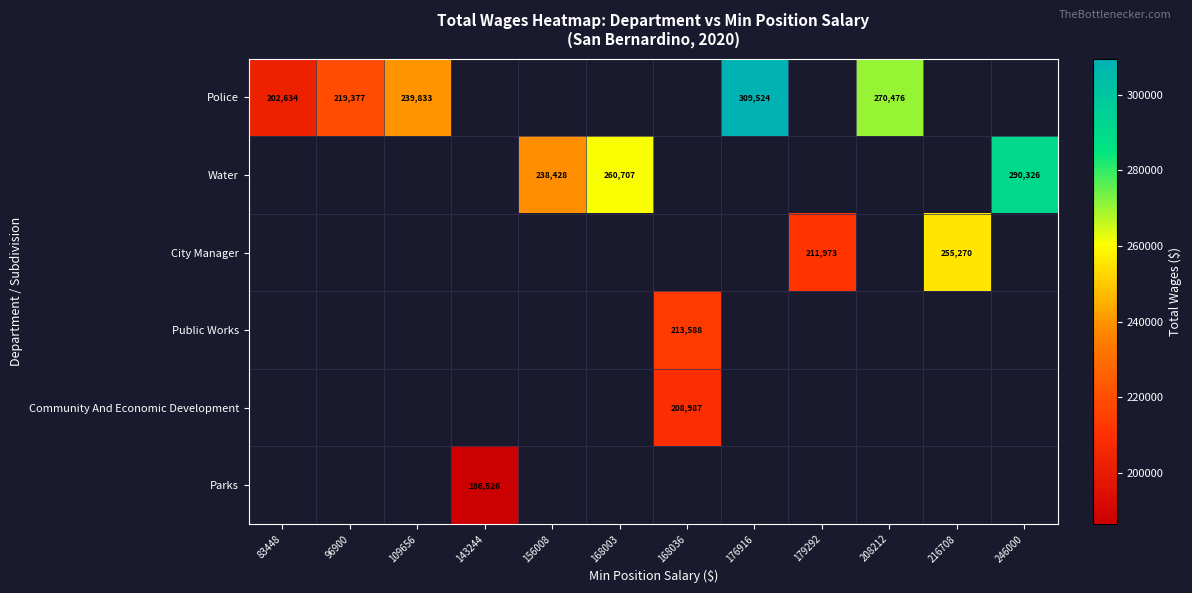

At how many categories does at least one series exceed 308758?

1